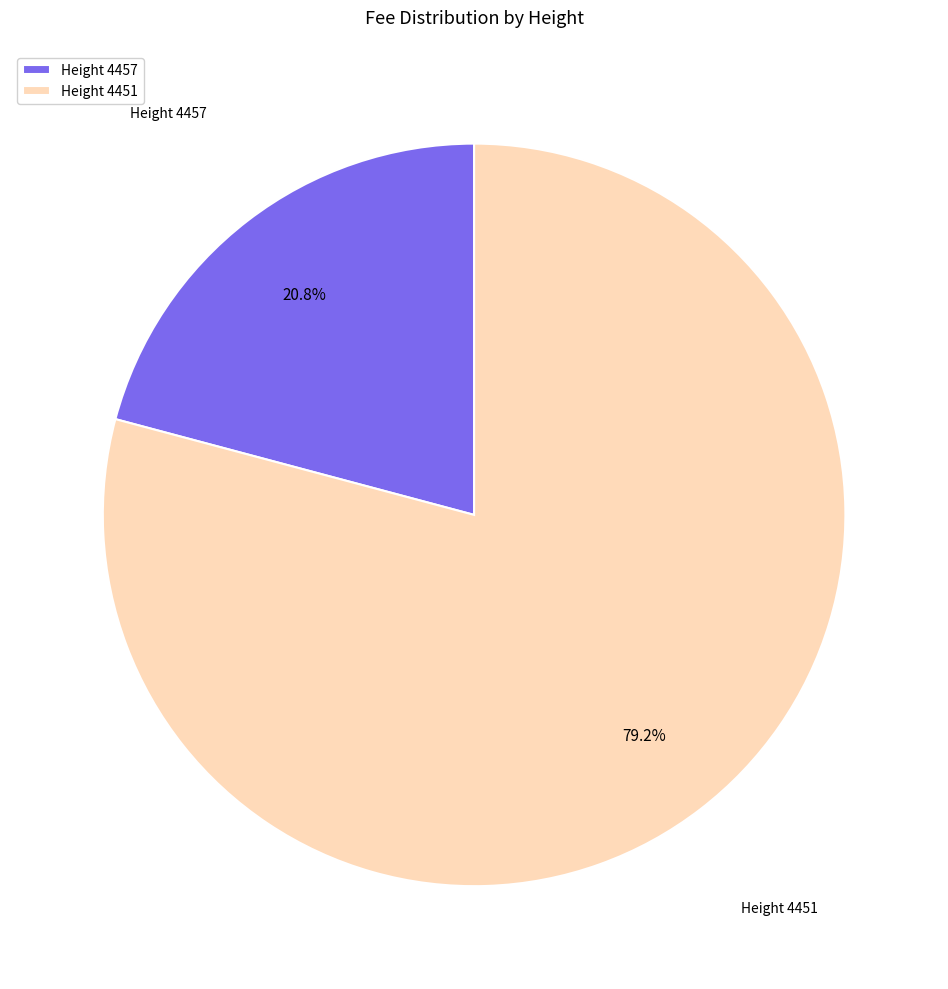

How many slices are in this pie chart?

2